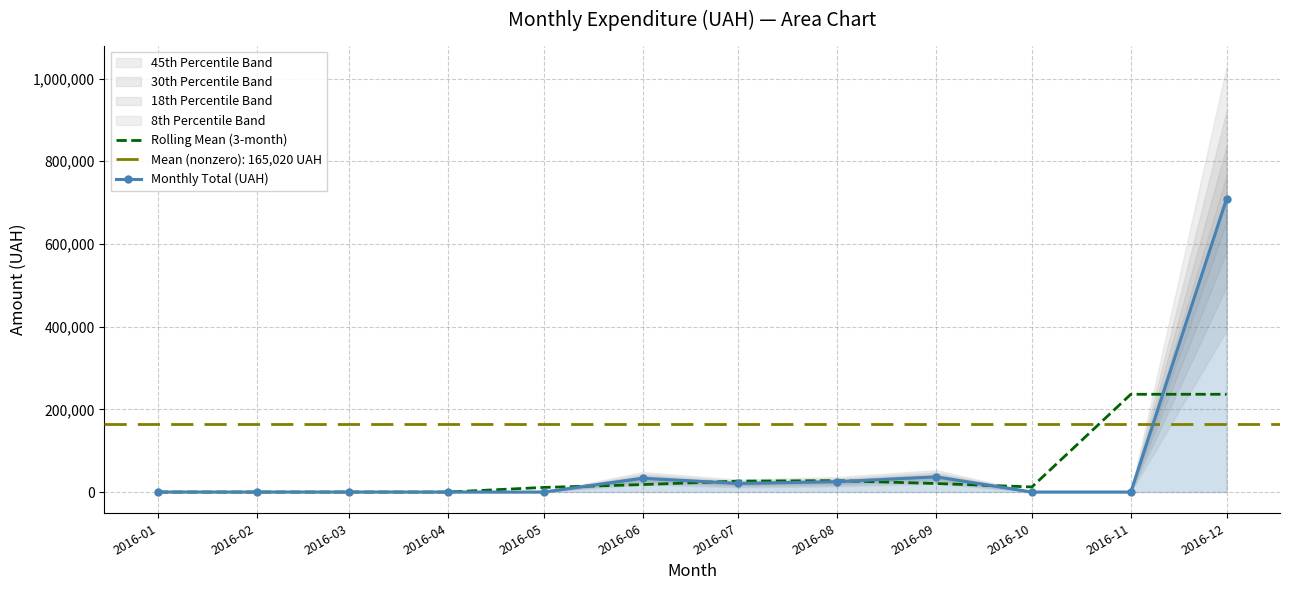

Reading left to right, extract all data points from this chart.

Rolling Mean (3-month): 0.0	0.0	0.0	0.0	11109.9	18023.0	26378.2	27503.3	20590.2	12235.0	236420.1	236420.1
Monthly Total (UAH): 0.0	0.0	0.0	0.0	0.0	33329.8	20739.3	25065.5	36705.1	0.0	0.0	709260.2